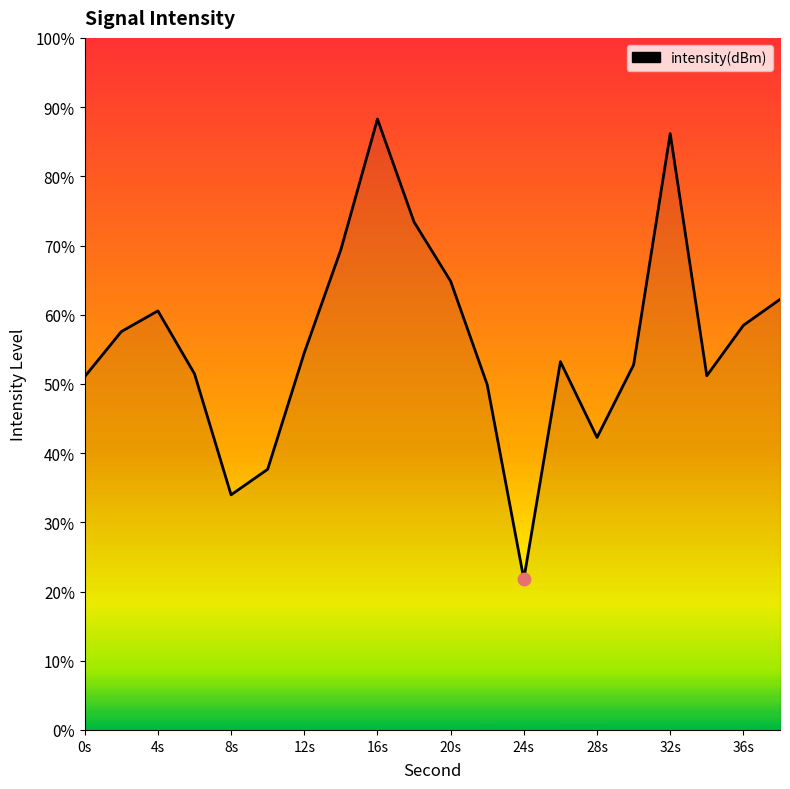

What is the maximum value shown in the chart?

88.3